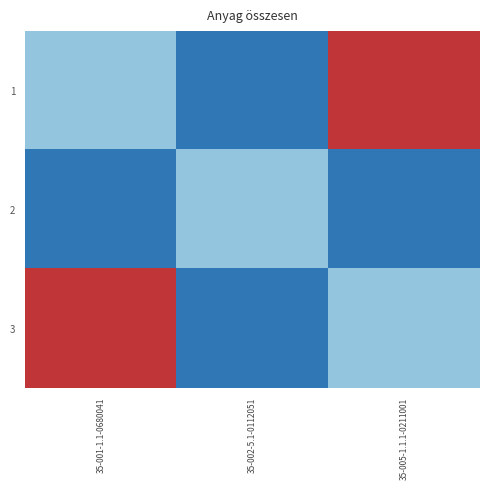

What is the spread (max minus min) of values at 35-005-1.1.1-0211001?

4680